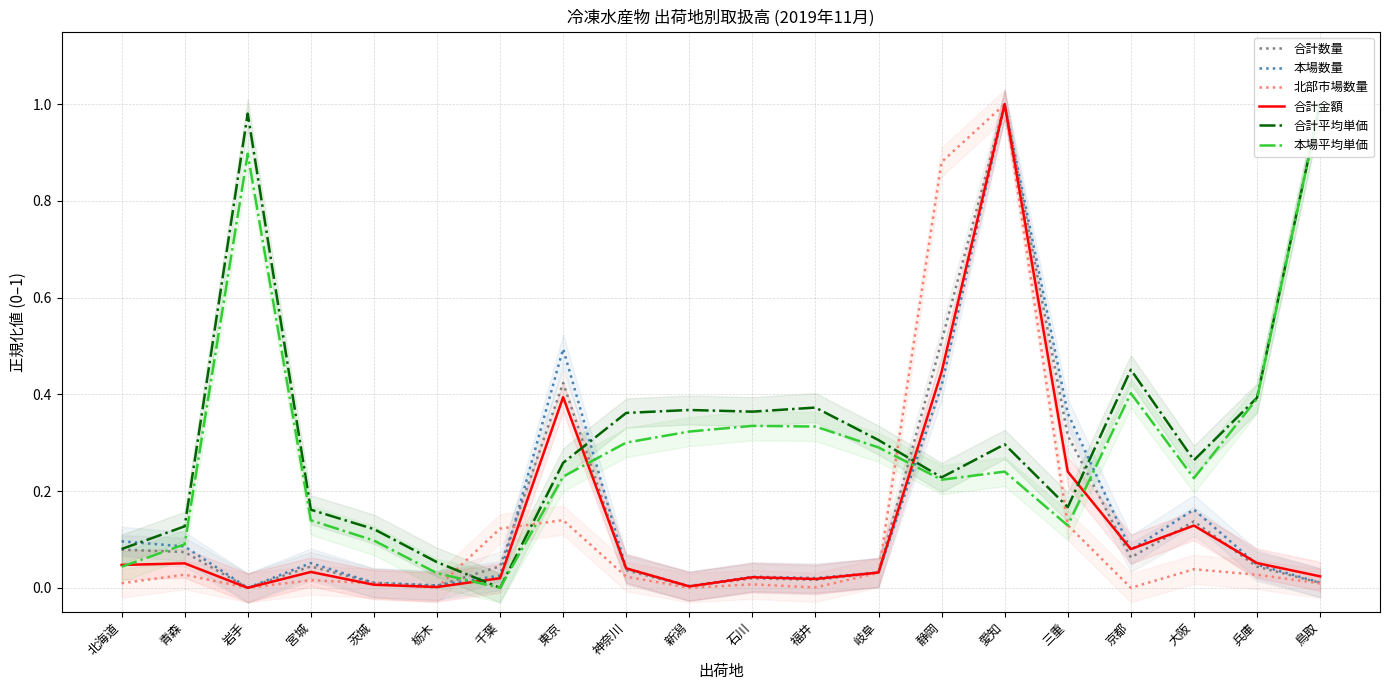

Is it true that 合計数量 equals 0.0 at 青森?

False